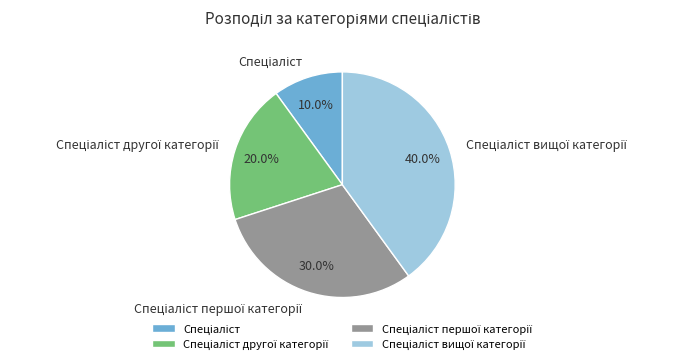

Does any single category account for the majority?

No